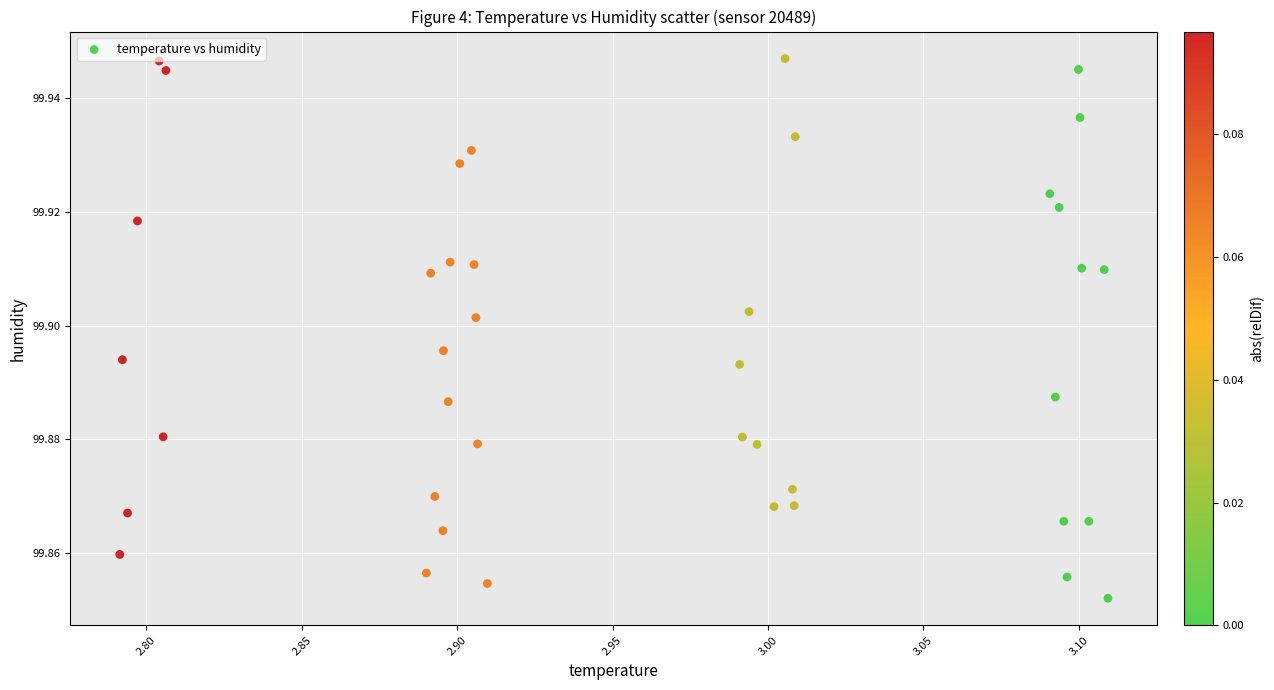

What is the range of X values (max minus min)?

0.3